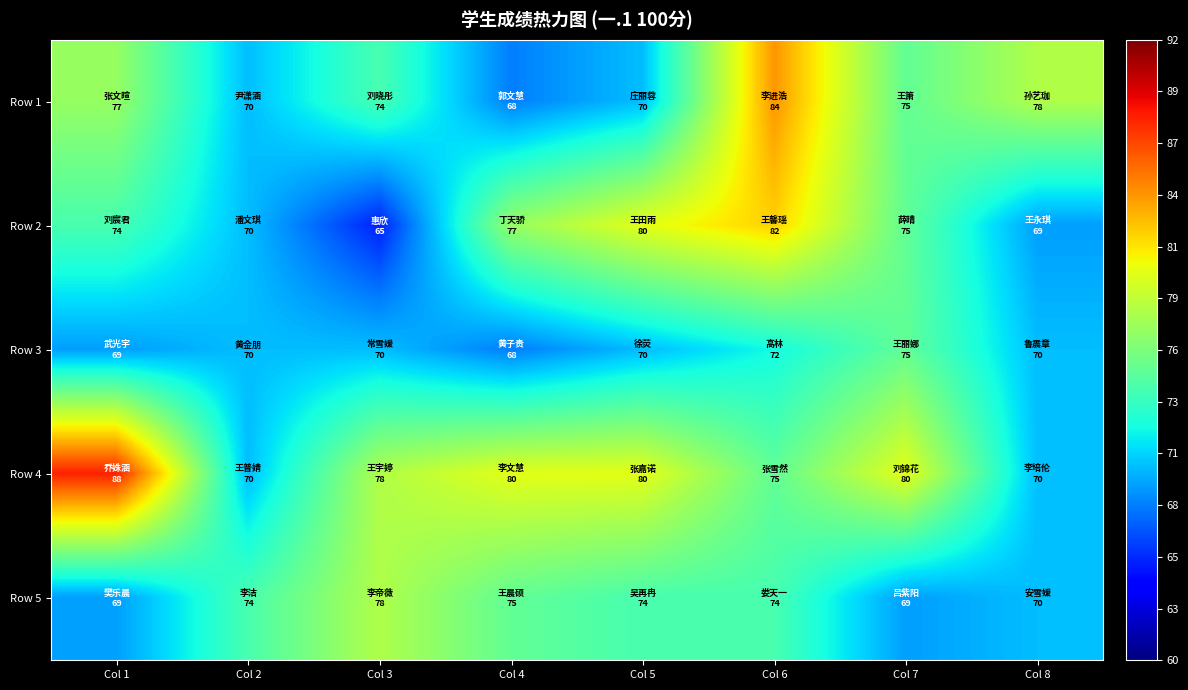

Reading left to right, list all the values displayed in this chart.

Row 1: Col 1=77	Col 2=70	Col 3=74	Col 4=68	Col 5=70	Col 6=84	Col 7=75	Col 8=78
Row 2: Col 1=74	Col 2=70	Col 3=65	Col 4=77	Col 5=80	Col 6=82	Col 7=75	Col 8=69
Row 3: Col 1=69	Col 2=70	Col 3=70	Col 4=68	Col 5=70	Col 6=72	Col 7=75	Col 8=70
Row 4: Col 1=88	Col 2=70	Col 3=78	Col 4=80	Col 5=80	Col 6=75	Col 7=80	Col 8=70
Row 5: Col 1=69	Col 2=74	Col 3=78	Col 4=75	Col 5=74	Col 6=74	Col 7=69	Col 8=70